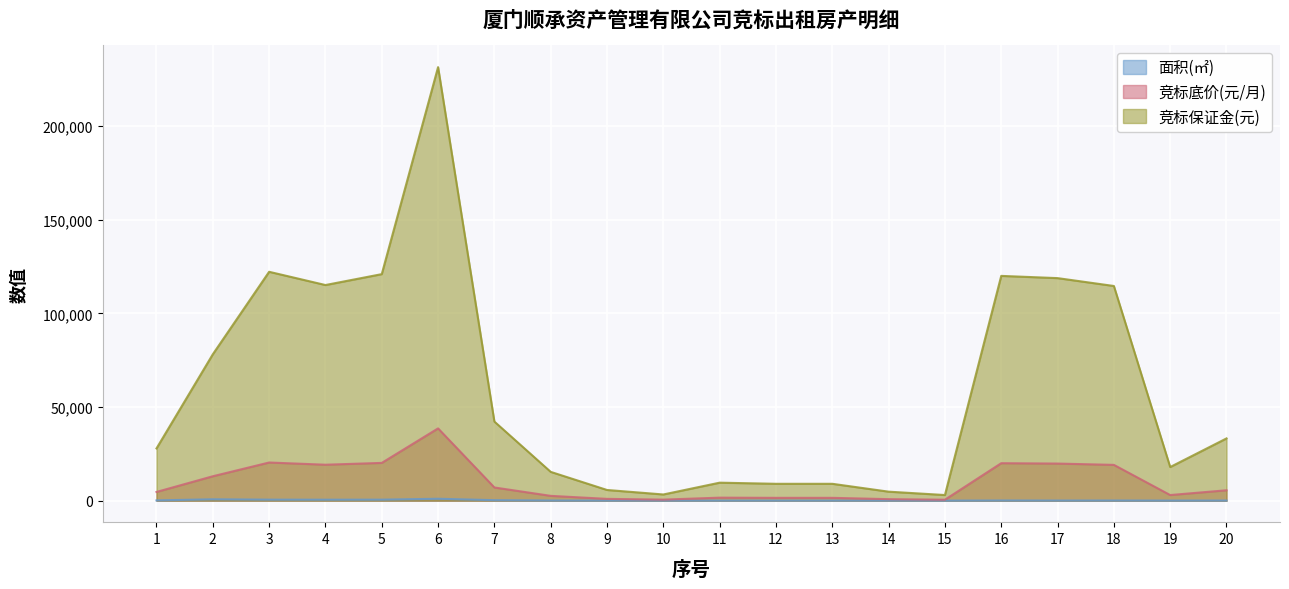

How many lines are shown in the chart?

3